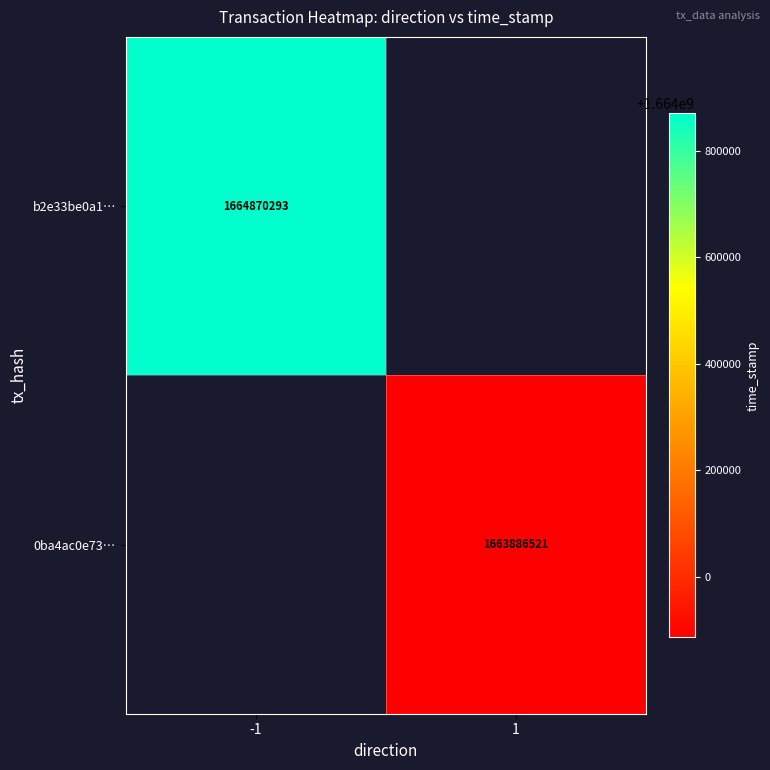

At how many categories does at least one series exceed 1664319651?

1